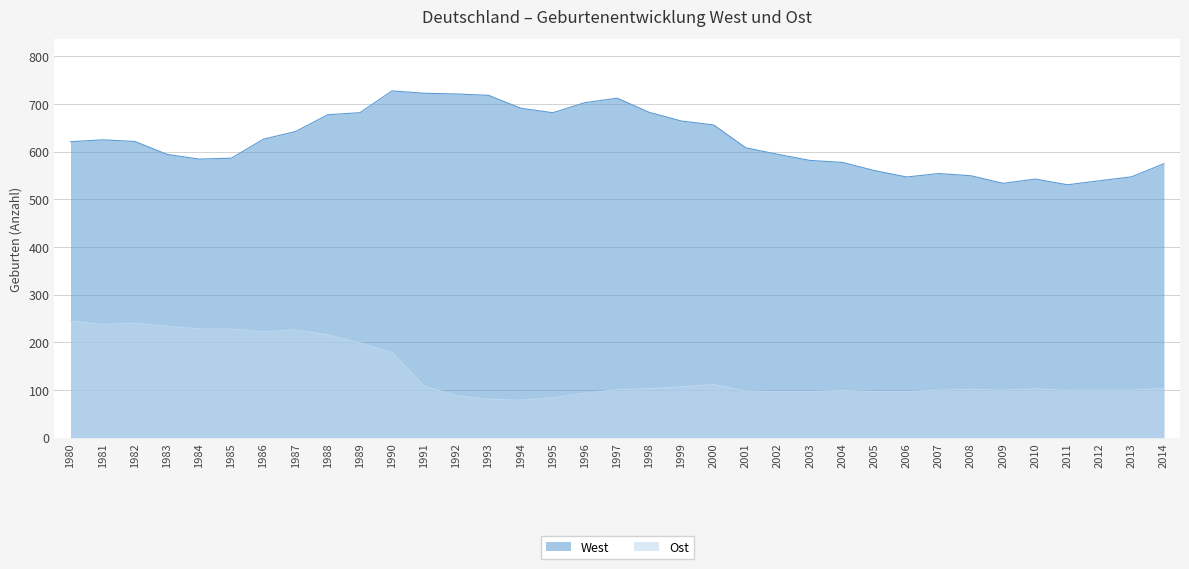

Is the value of West at 2012 greater than the value of Ost at 2012?

Yes